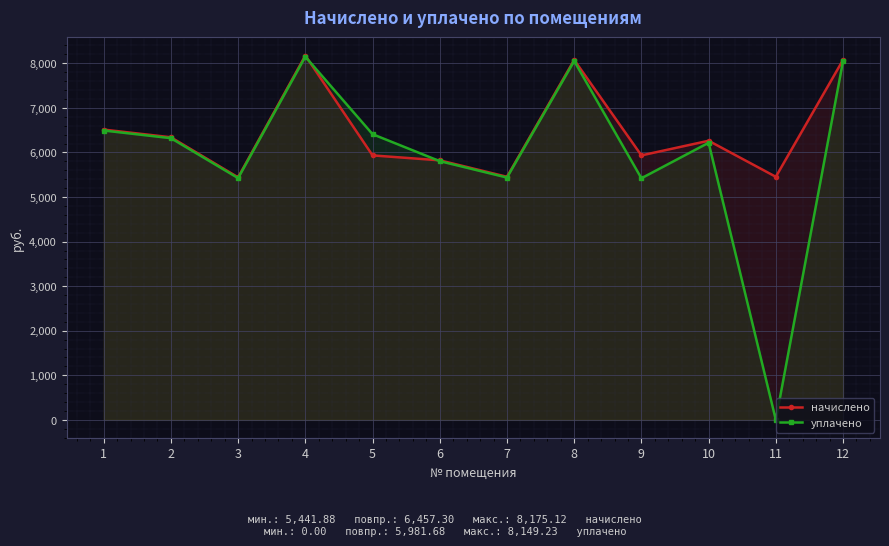

Read the начислено value at 6.

5823.6